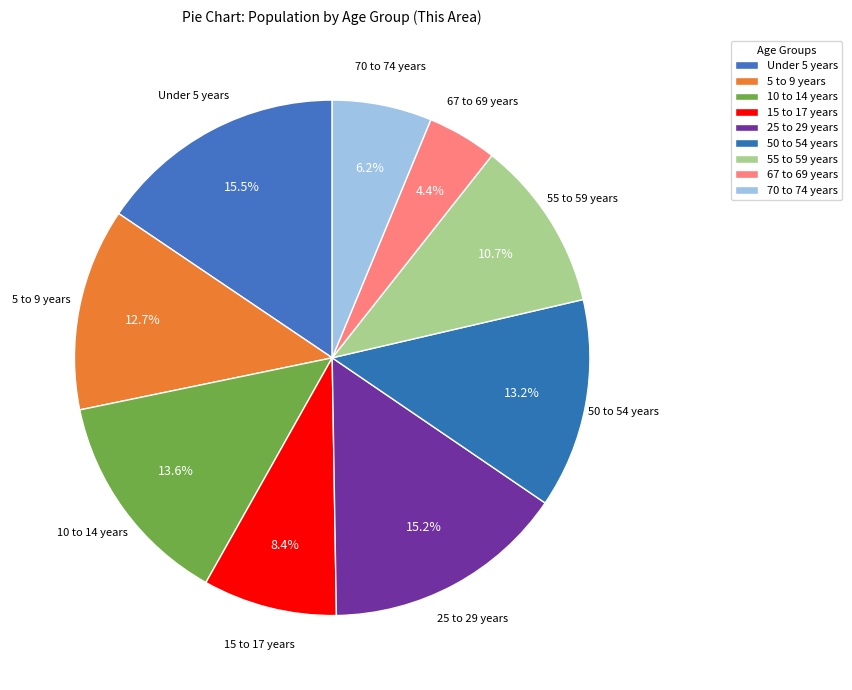

Count the number of slices in the pie.

9